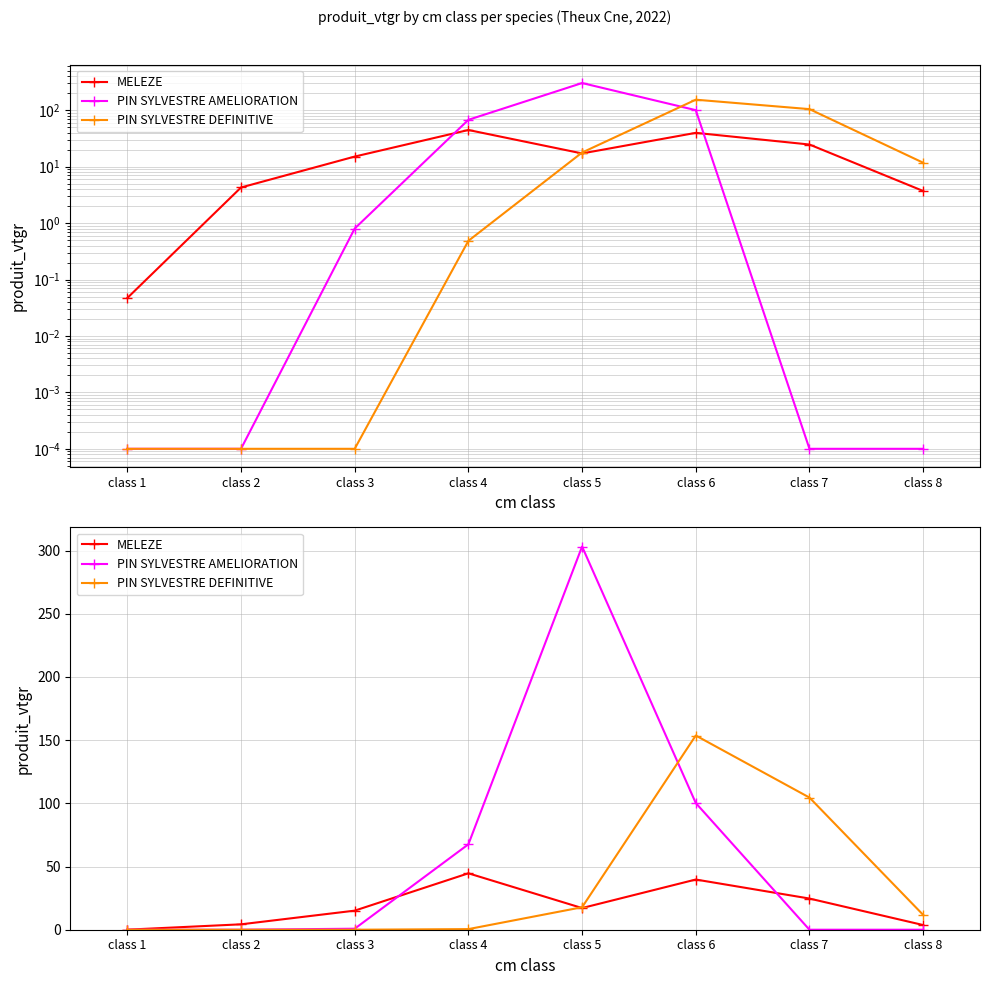

Reading left to right, transcribe all the data shown in this chart.

MELEZE: 0.0	4.3	15.1	44.6	17.1	39.7	24.7	3.7
PIN SYLVESTRE AMELIORATION: 0.0	0.0	0.8	67.6	303.2	100.3	0.0	0.0
PIN SYLVESTRE DEFINITIVE: 0.0	0.0	0.0	0.5	17.8	153.7	104.6	11.7